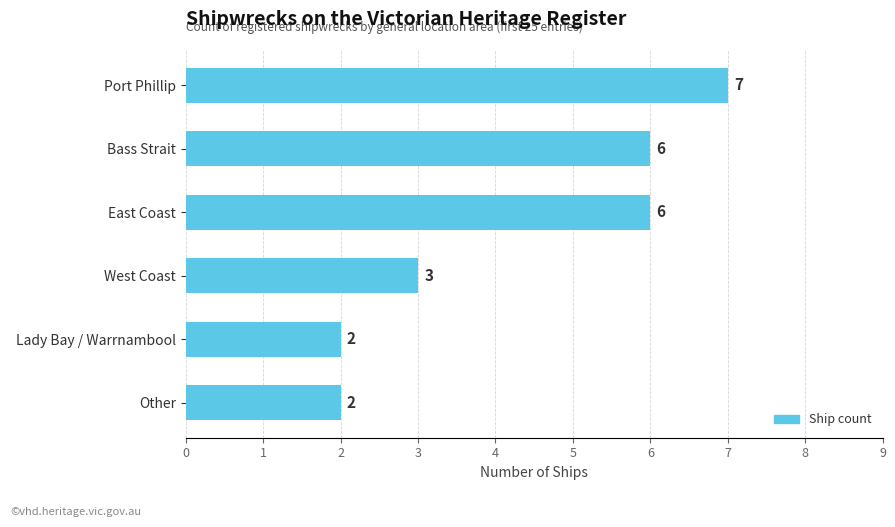

How many series are shown in this chart?

1